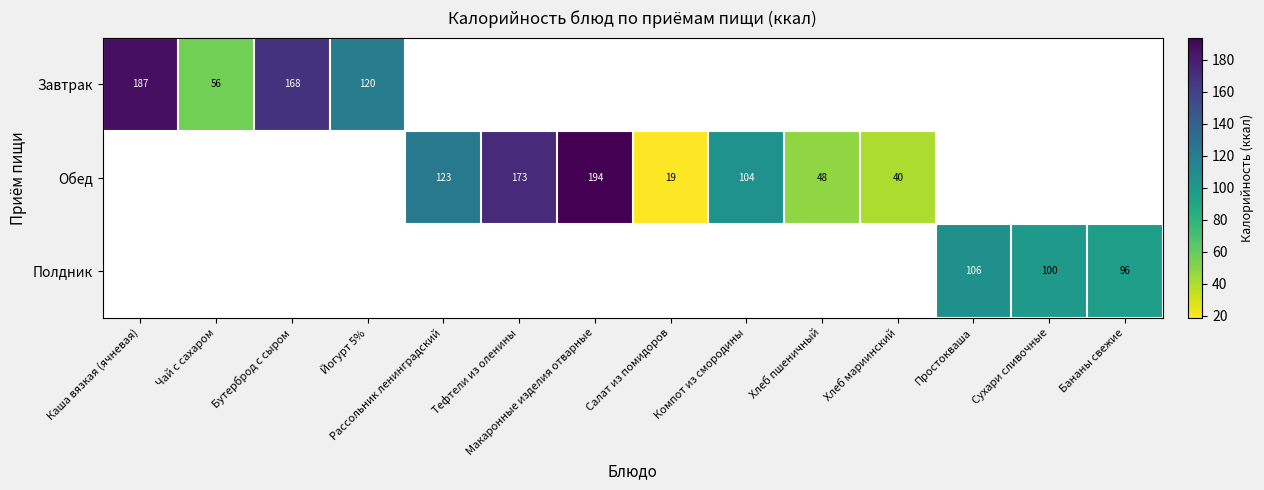

Which has a higher value, Чай с сахаром or Хлеб мариинский?

Чай с сахаром